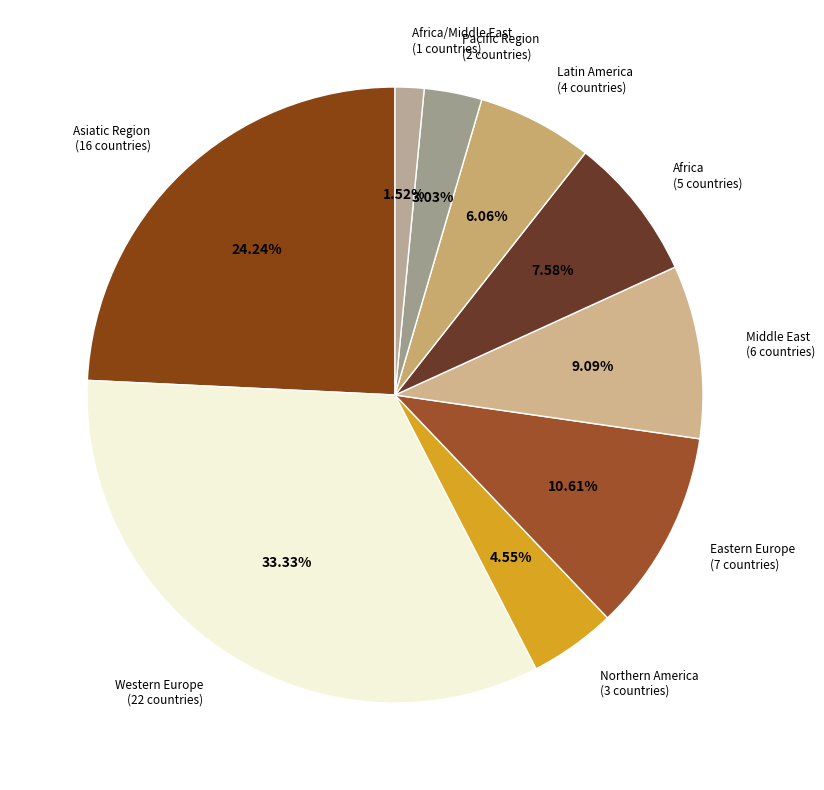

What is the largest slice in the pie chart?

Western Europe